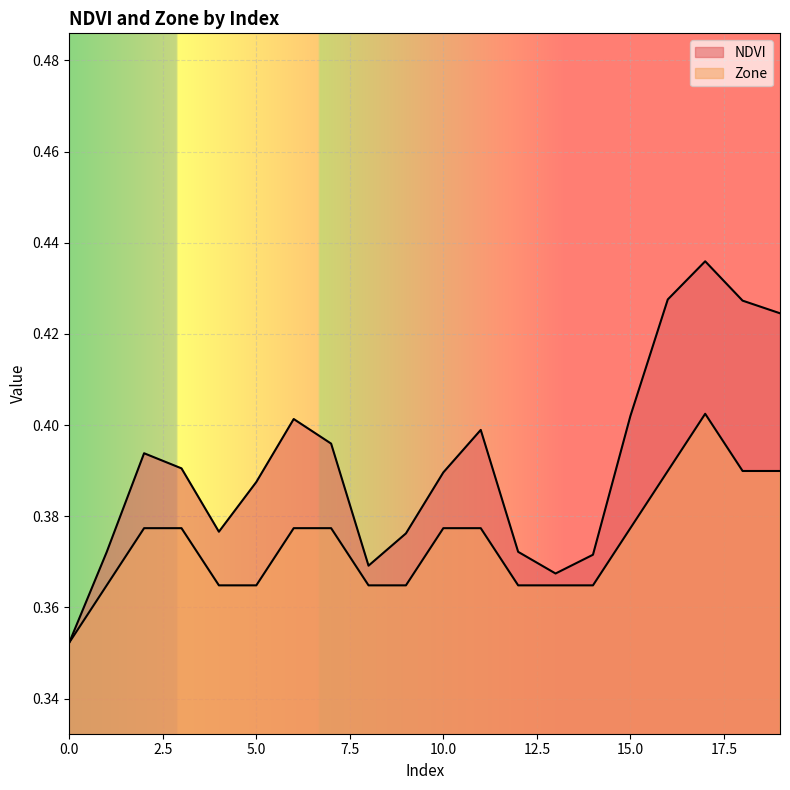

Is it true that NDVI equals 0.4 at 15?

True